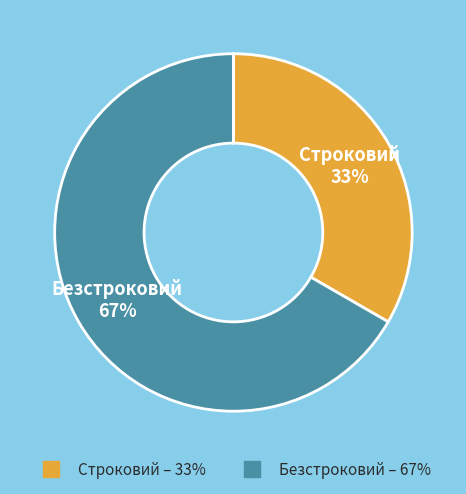

How many slices are in this pie chart?

2